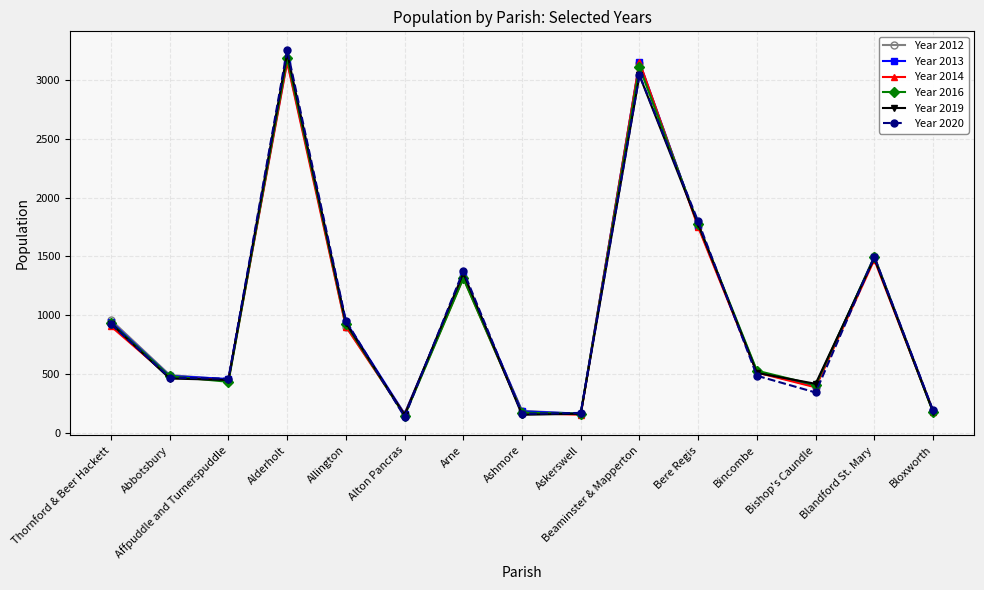

At which category does Year 2019 reach its first local peak?

Alderholt